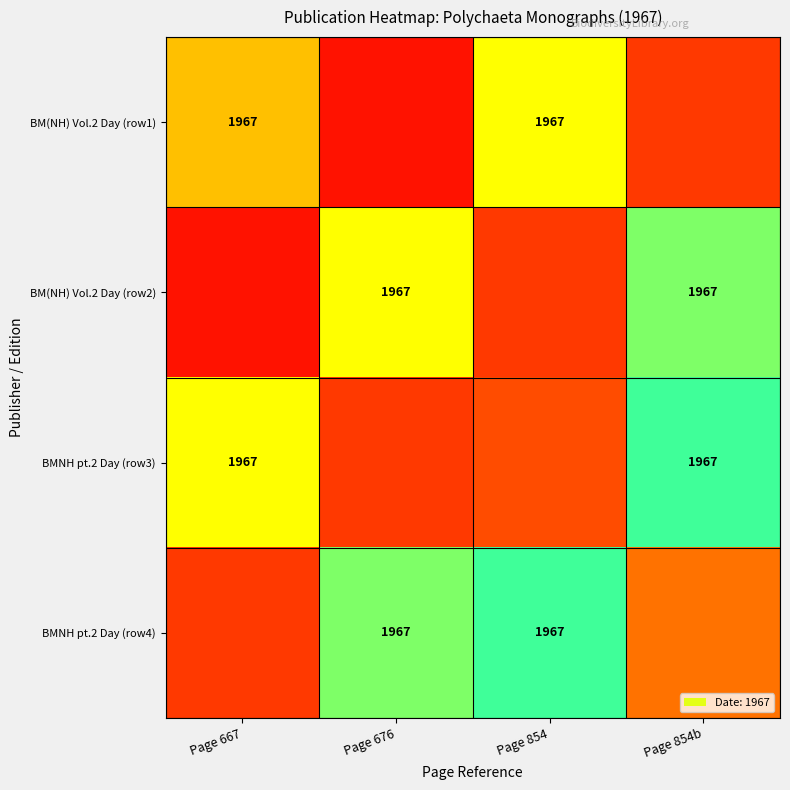

The value of BM(NH) Vol.2 Day (row1) at Page 854 is 0.4. True or false?

False